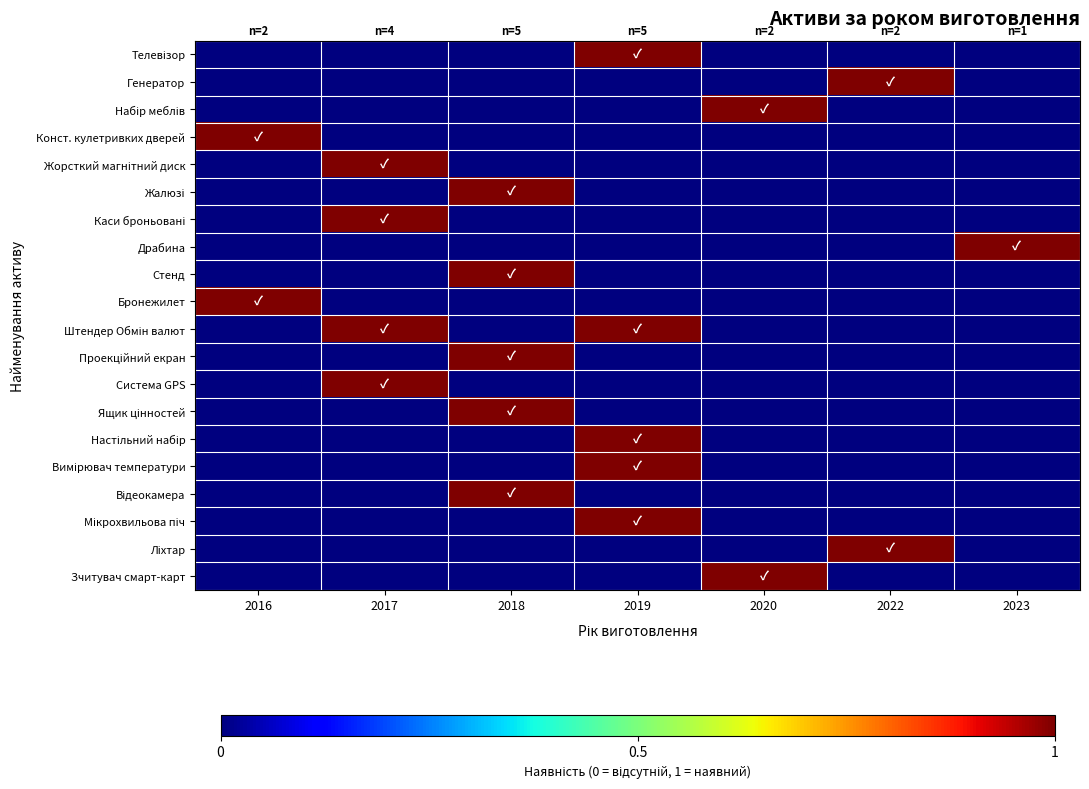

How many series are shown in this chart?

20